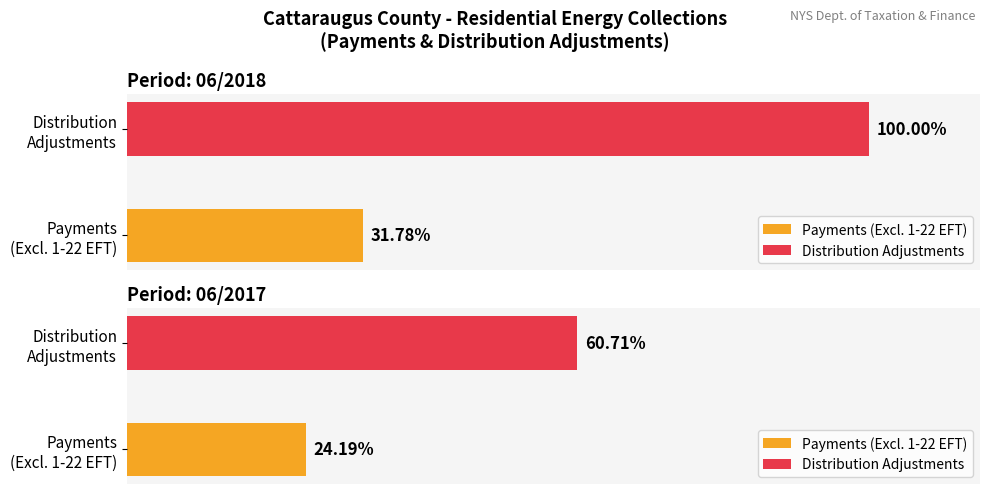

How many groups of bars are there?

2